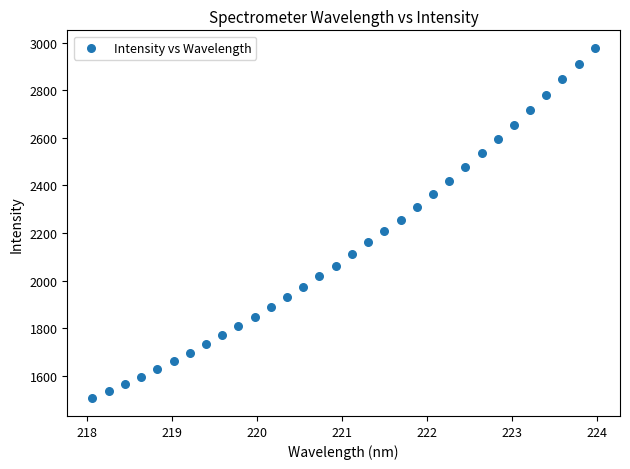

What is the range of Y values (max minus min)?

1471.4